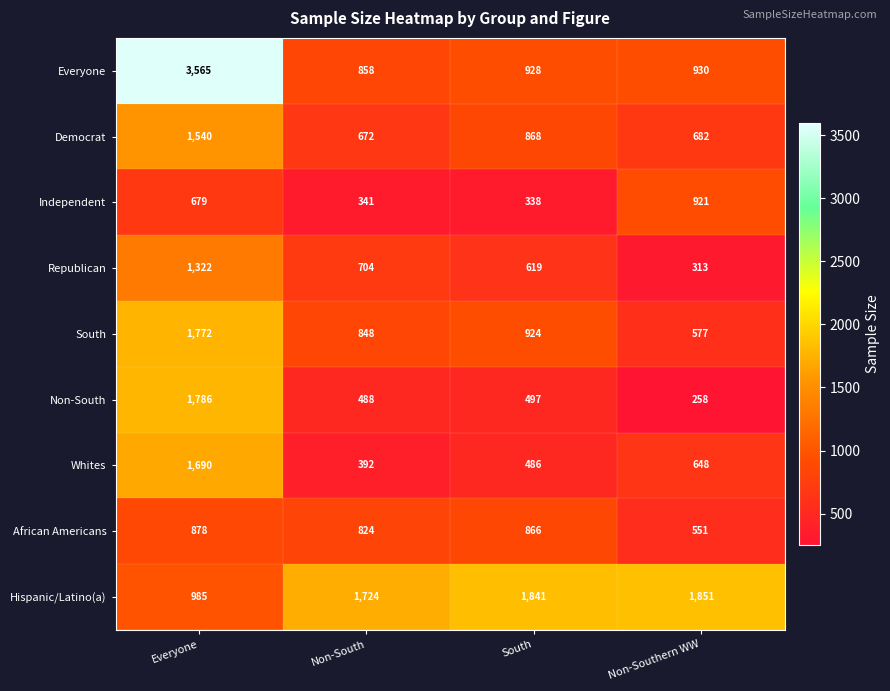

Is the value of Everyone at South greater than the value of South at Non-South?

Yes